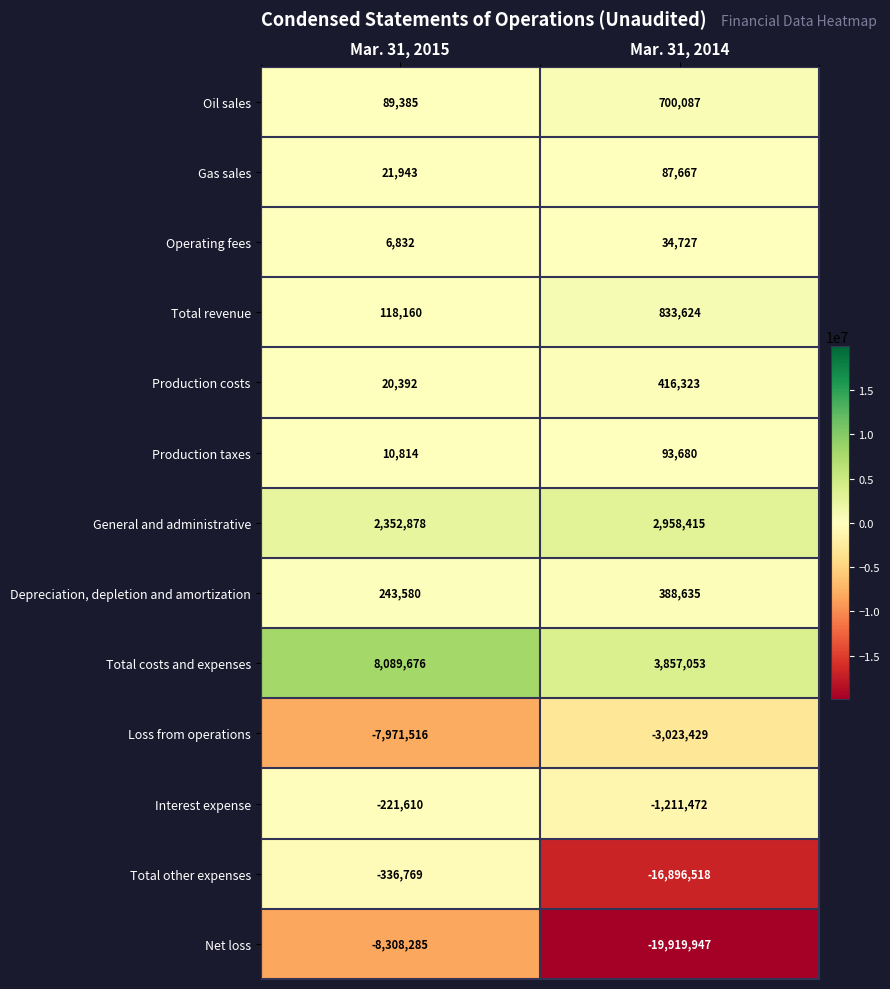

At which category is the sum across all series the highest?

Mar. 31, 2015